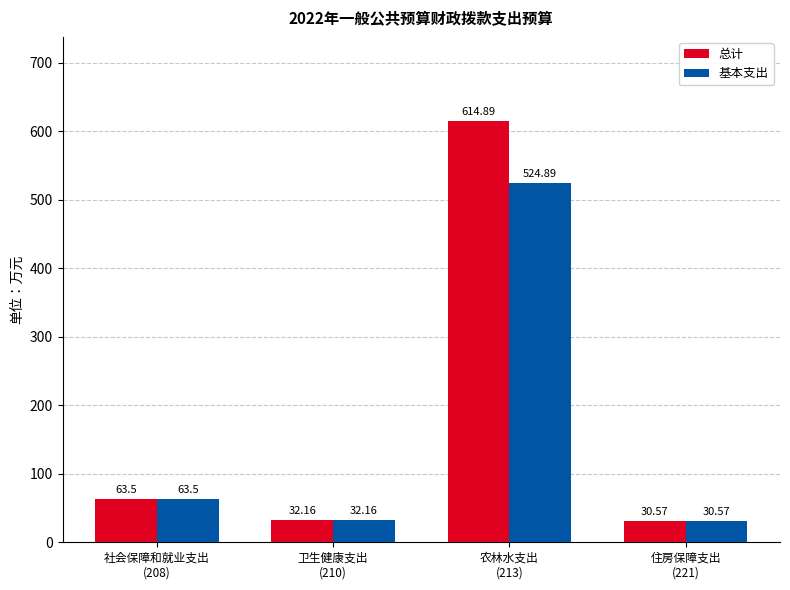

Reading left to right, transcribe all the data shown in this chart.

总计: 社会保障和就业支出
(208)=63.5	卫生健康支出
(210)=32.2	农林水支出
(213)=614.9	住房保障支出
(221)=30.6
基本支出: 社会保障和就业支出
(208)=63.5	卫生健康支出
(210)=32.2	农林水支出
(213)=524.9	住房保障支出
(221)=30.6